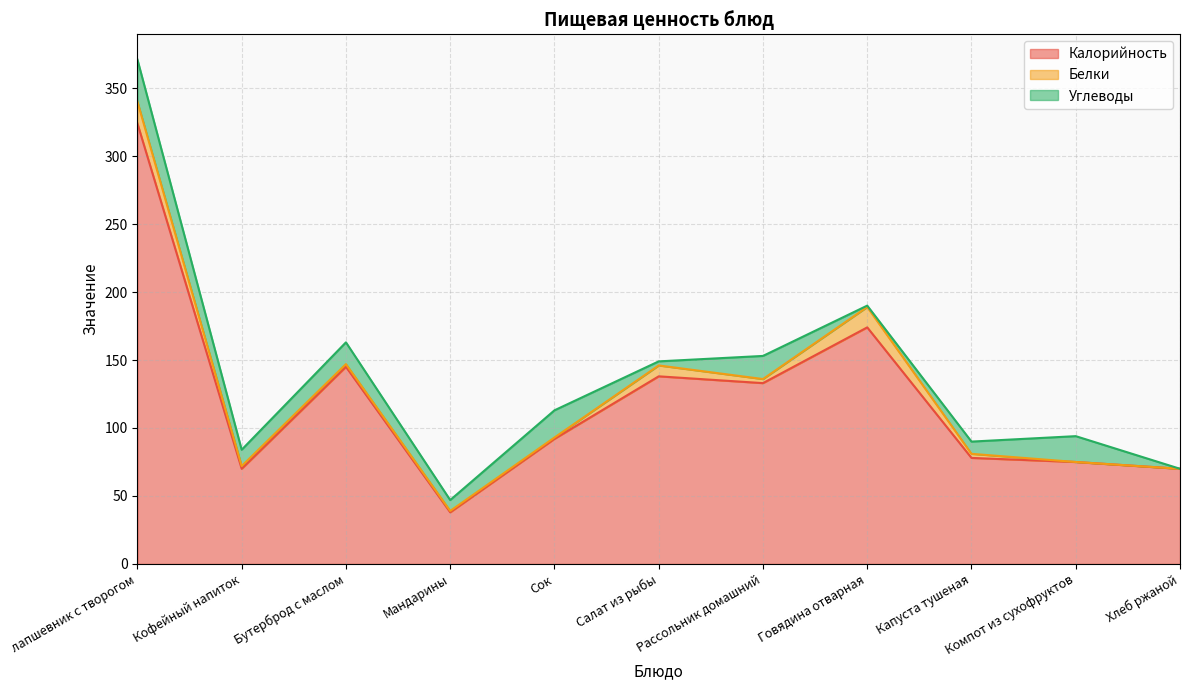

The Углеводы series shows 19 at Кофейный напиток. True or false?

False